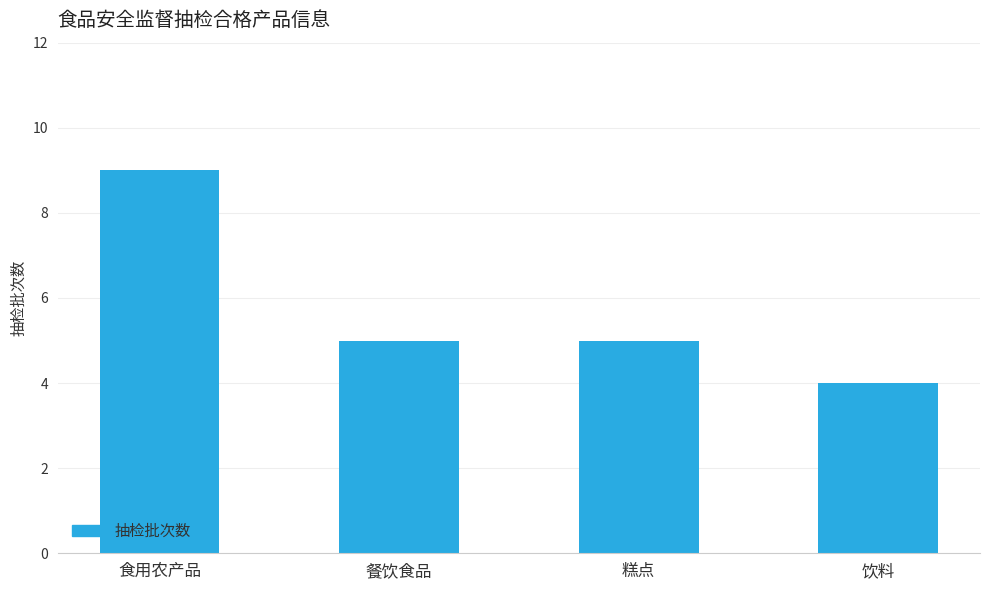

Which label corresponds to the largest value in the chart?

食用农产品